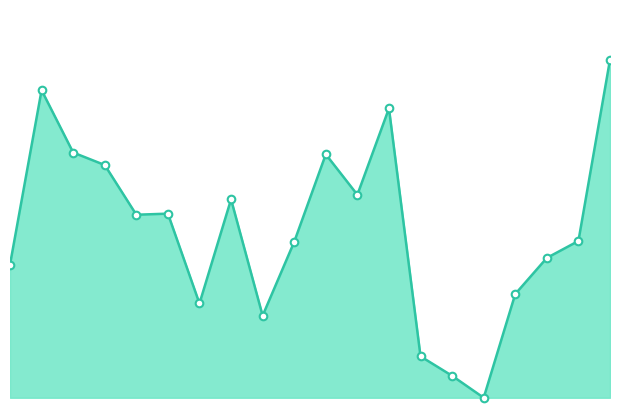

Does the chart have visible grid lines?

No